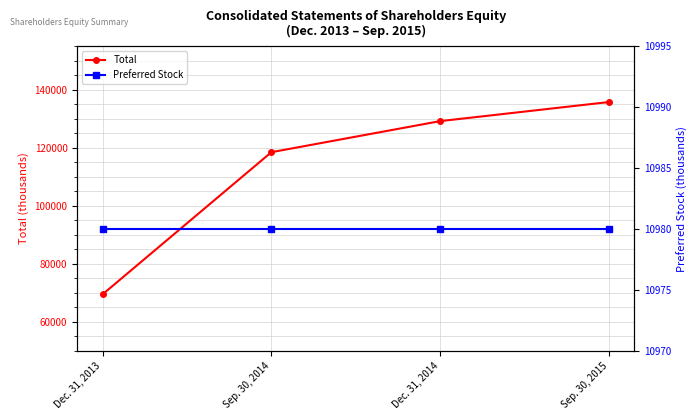

What is the greatest value displayed?

135788